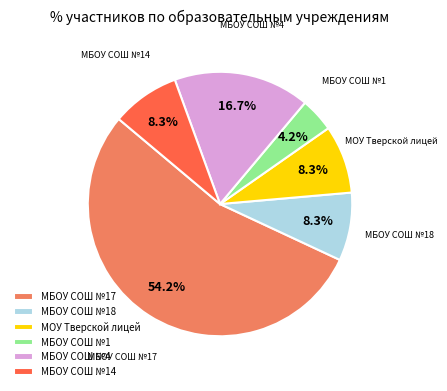

What percentage do МБОУ СОШ №17 and МОУ Тверской лицей together represent?

62.5%